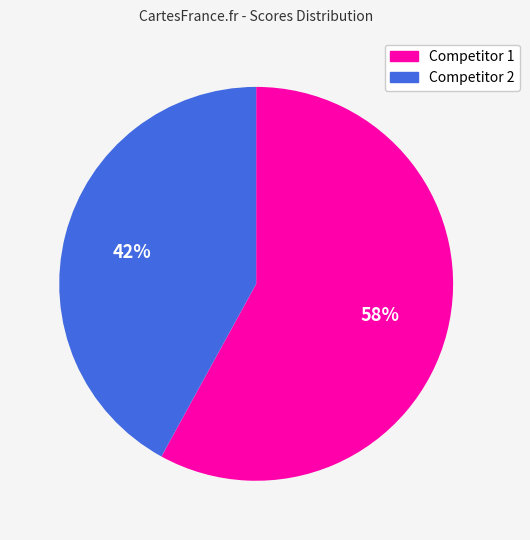

Do Competitor 2 and Competitor 1 together represent more than half of the pie?

Yes